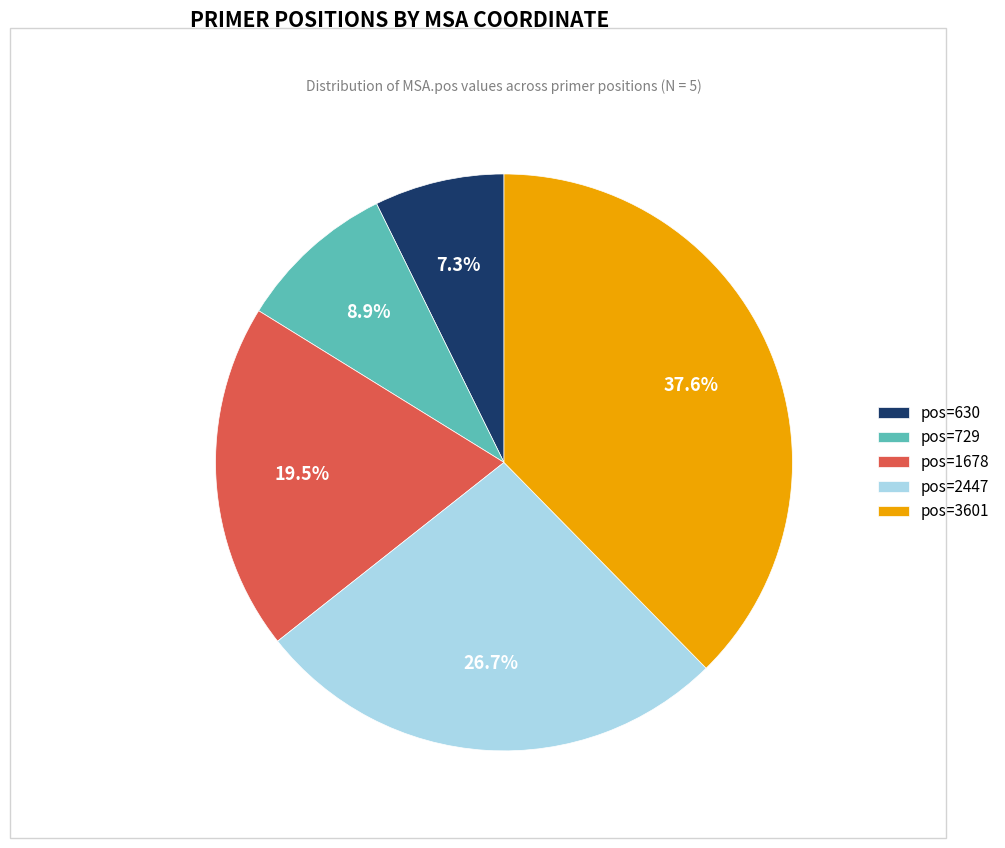

Which has a higher value, pos=3601 or pos=729?

pos=3601